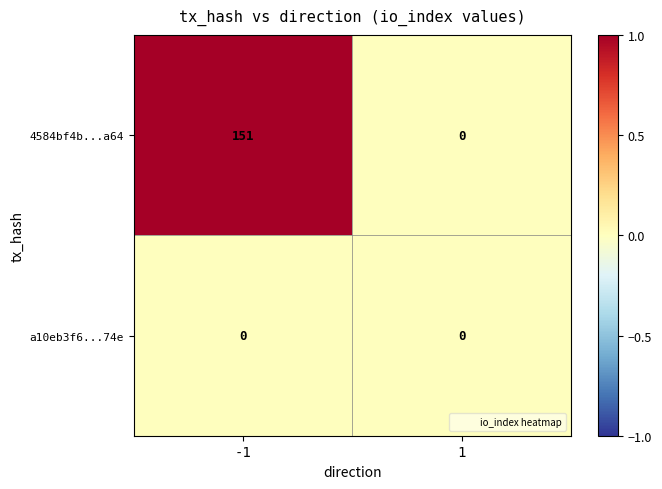

Rank the categories by 4584bf4b...a64 value from highest to lowest.

-1, 1